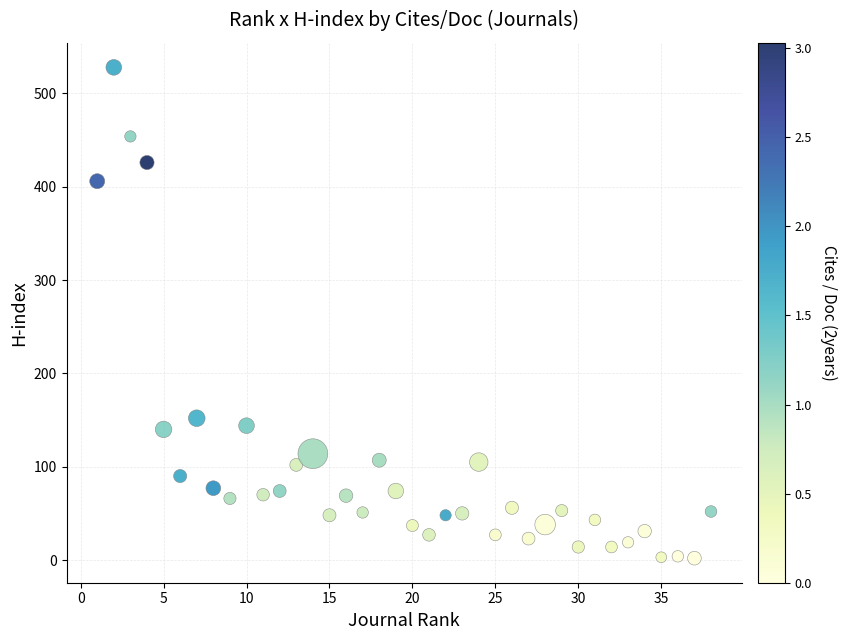

What is the range of Y values (max minus min)?

526